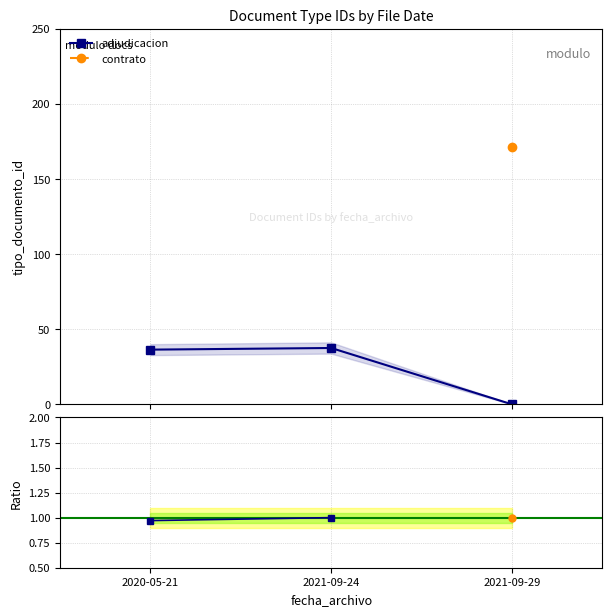

What position from the right is 2020-05-21?

3